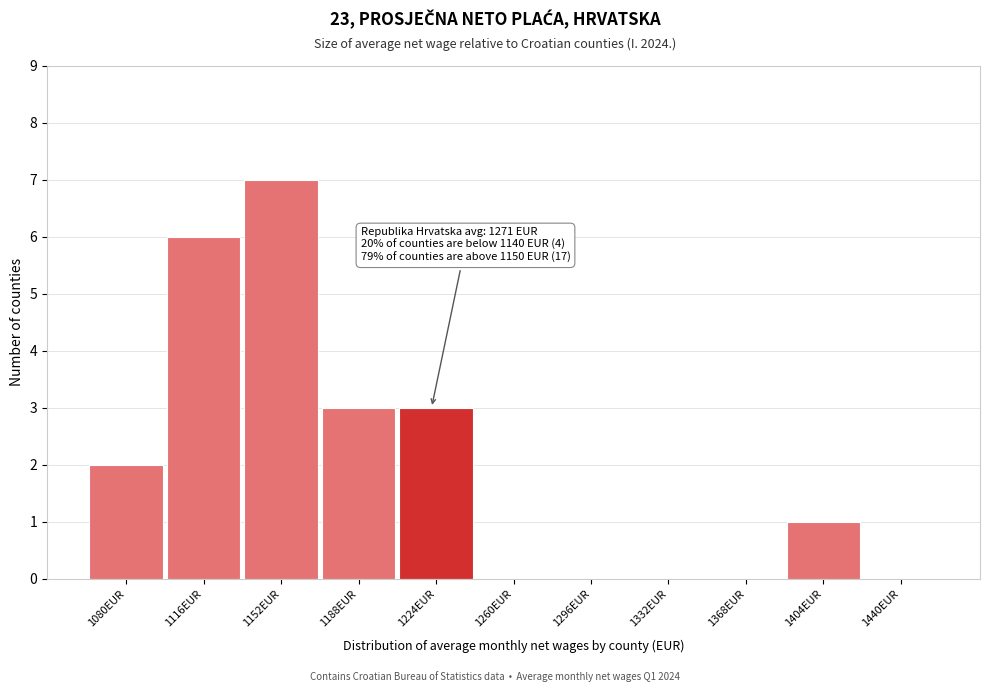

Reading left to right, extract all data points from this chart.

1080EUR=2	1116EUR=6	1152EUR=7	1188EUR=3	1224EUR=3	1260EUR=0	1296EUR=0	1332EUR=0	1368EUR=0	1404EUR=1	1440EUR=0